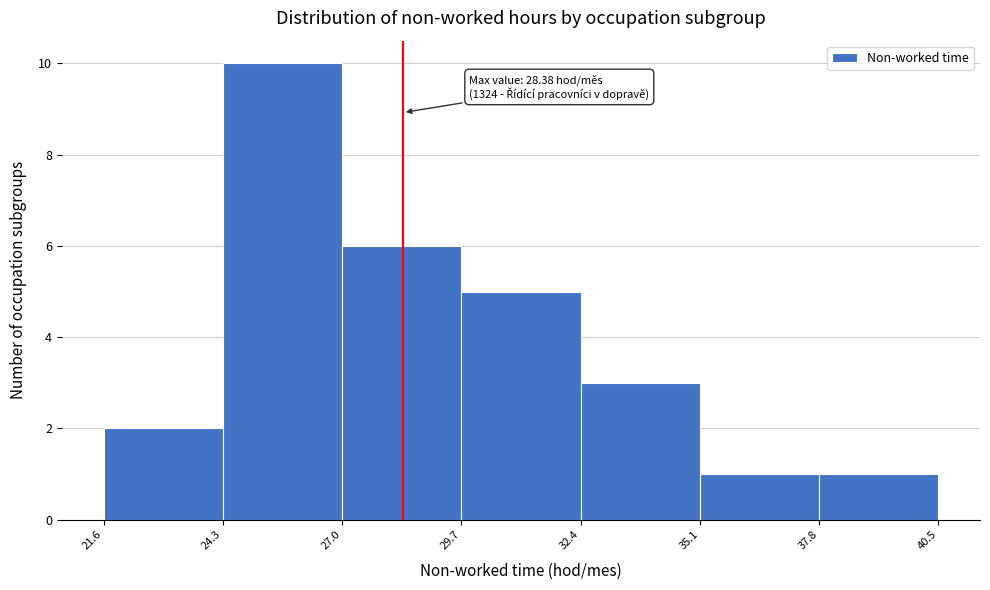

Over which range of the x-axis is the bar tallest?

24.3 to 27.0